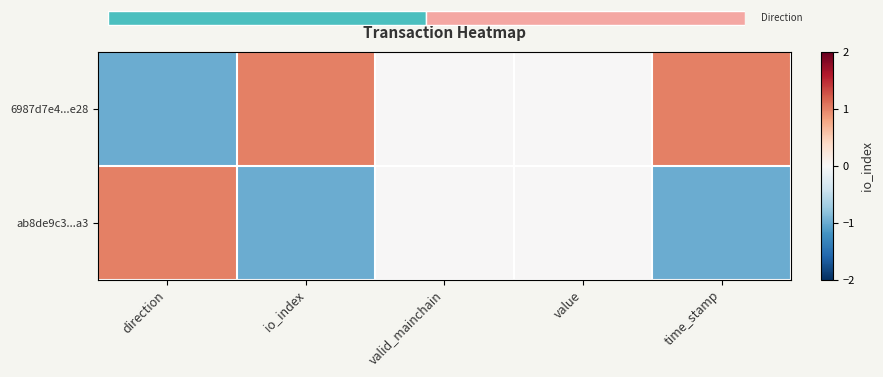

How many values in the 6987d7e4...e28 series exceed 0?

2